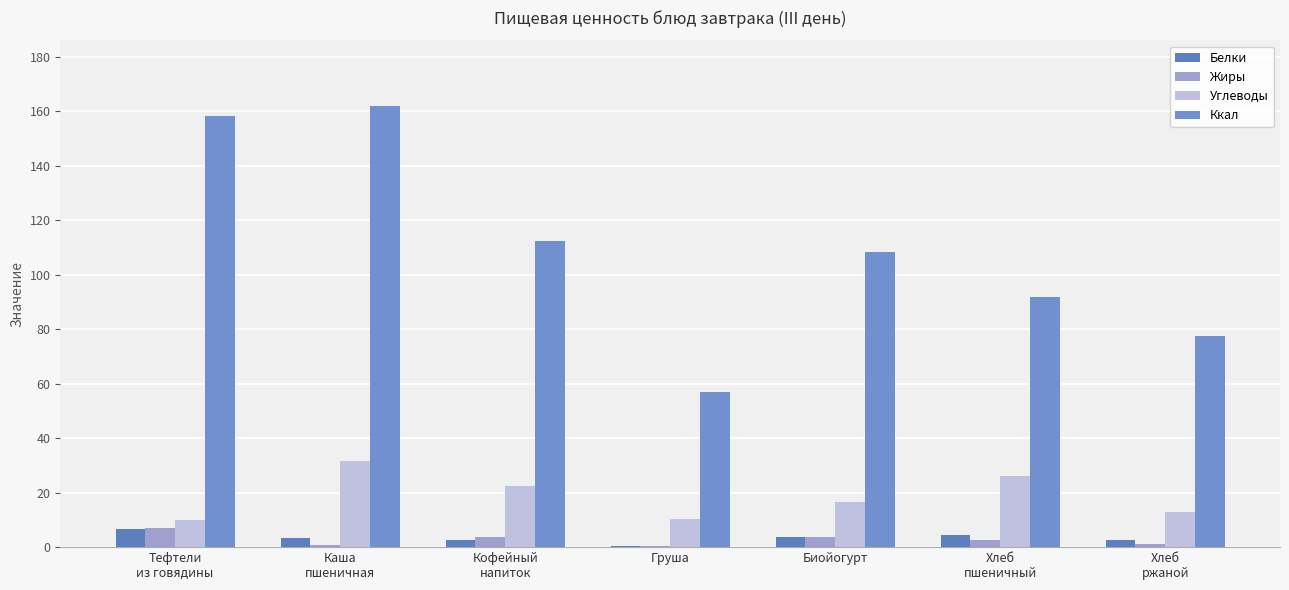

What is the difference between the Белки values at Груша and Кофейный
напиток?

2.2